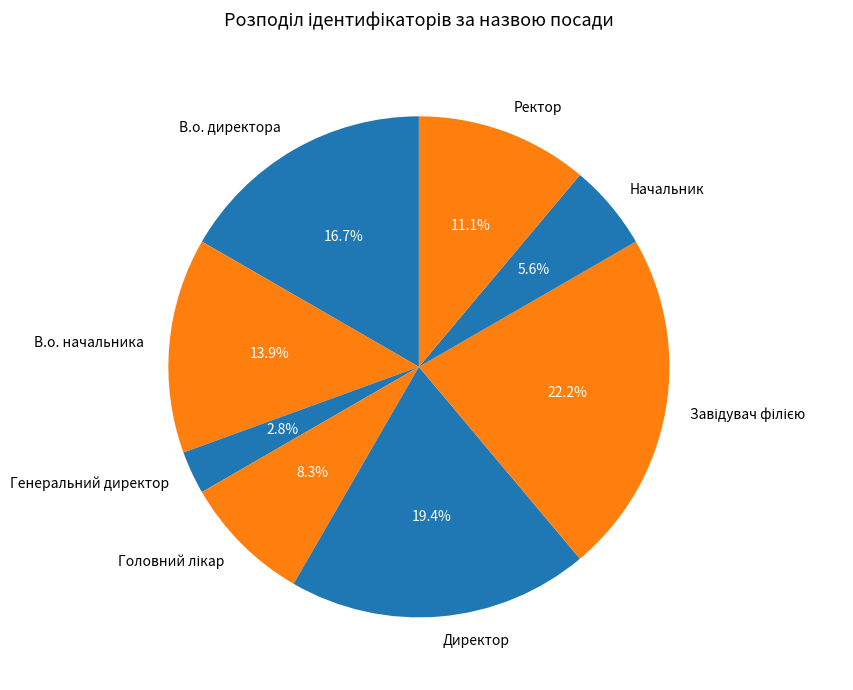

Does В.о. начальника account for over 50% of the chart?

No